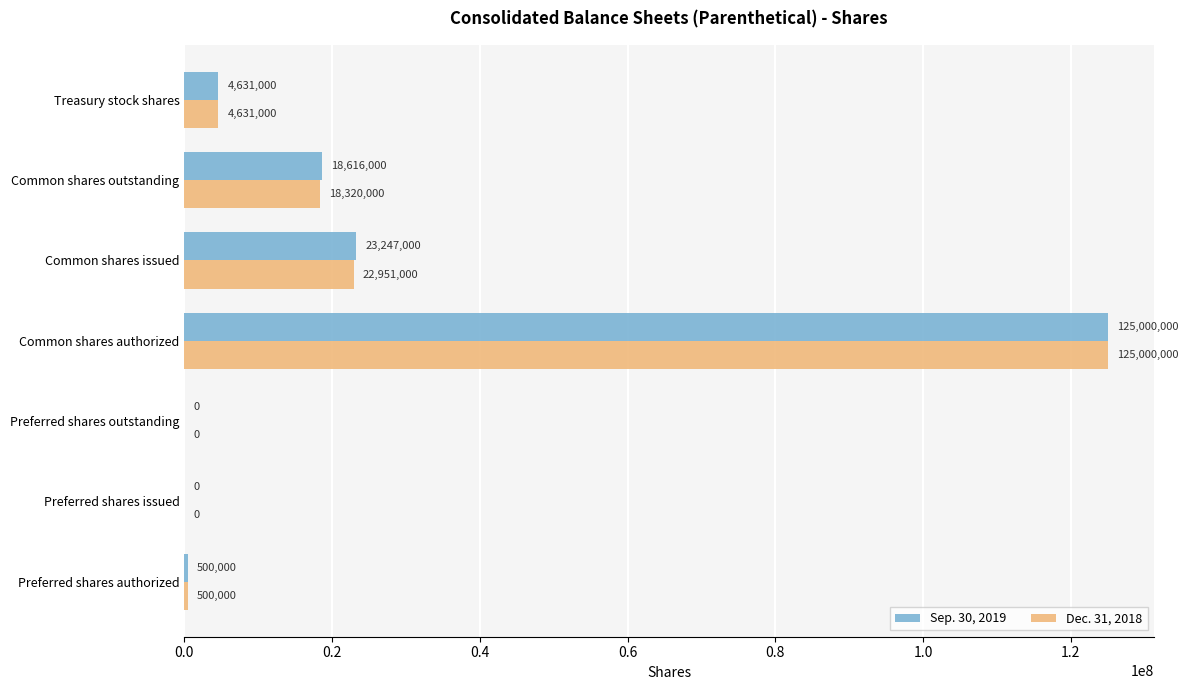

What is the sum of the Sep. 30, 2019 values at Preferred shares authorized and Preferred shares outstanding?

500000